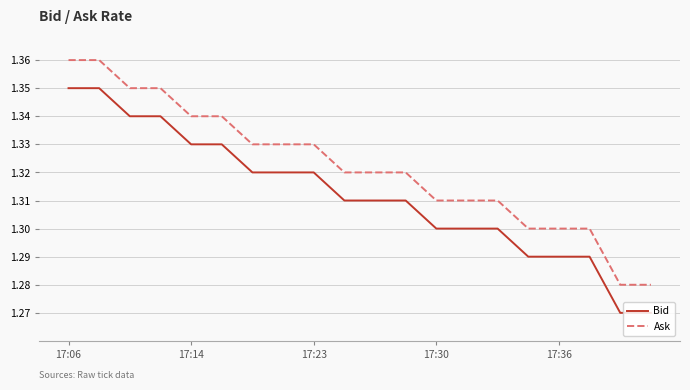

List the series in order of their peak value, lowest first.

Bid, Ask